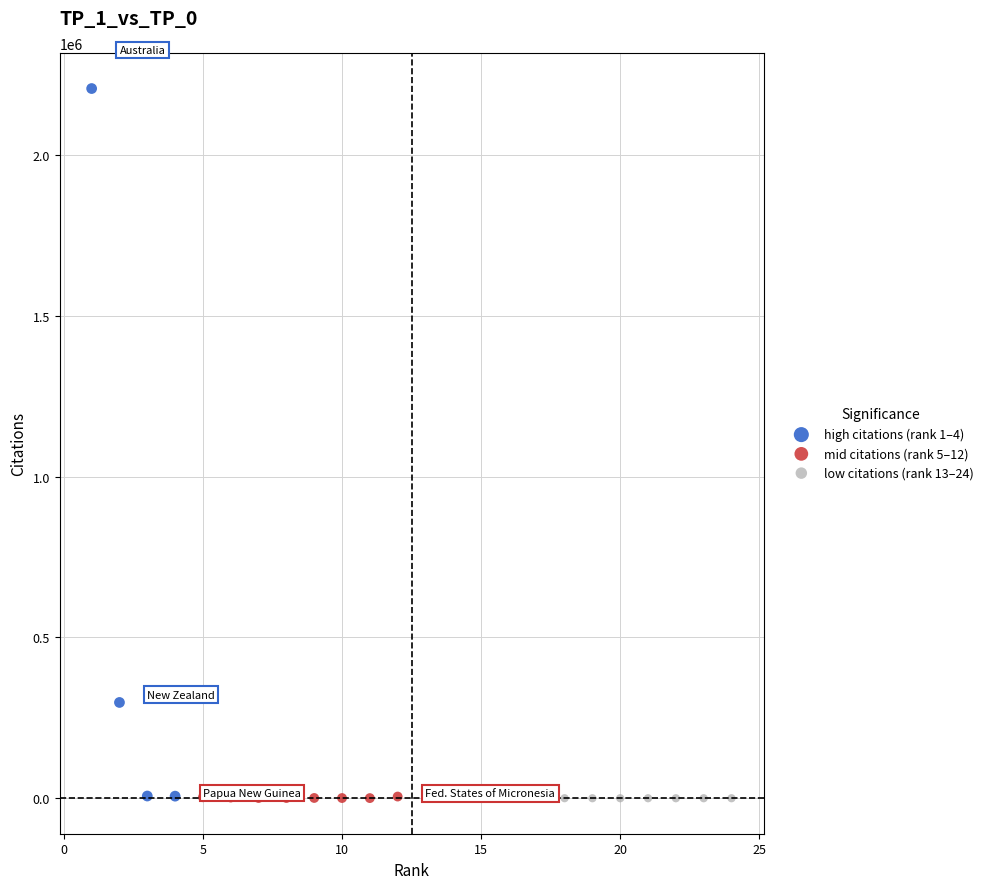

Which series contains the highest Y value?

high citations (rank 1–4)